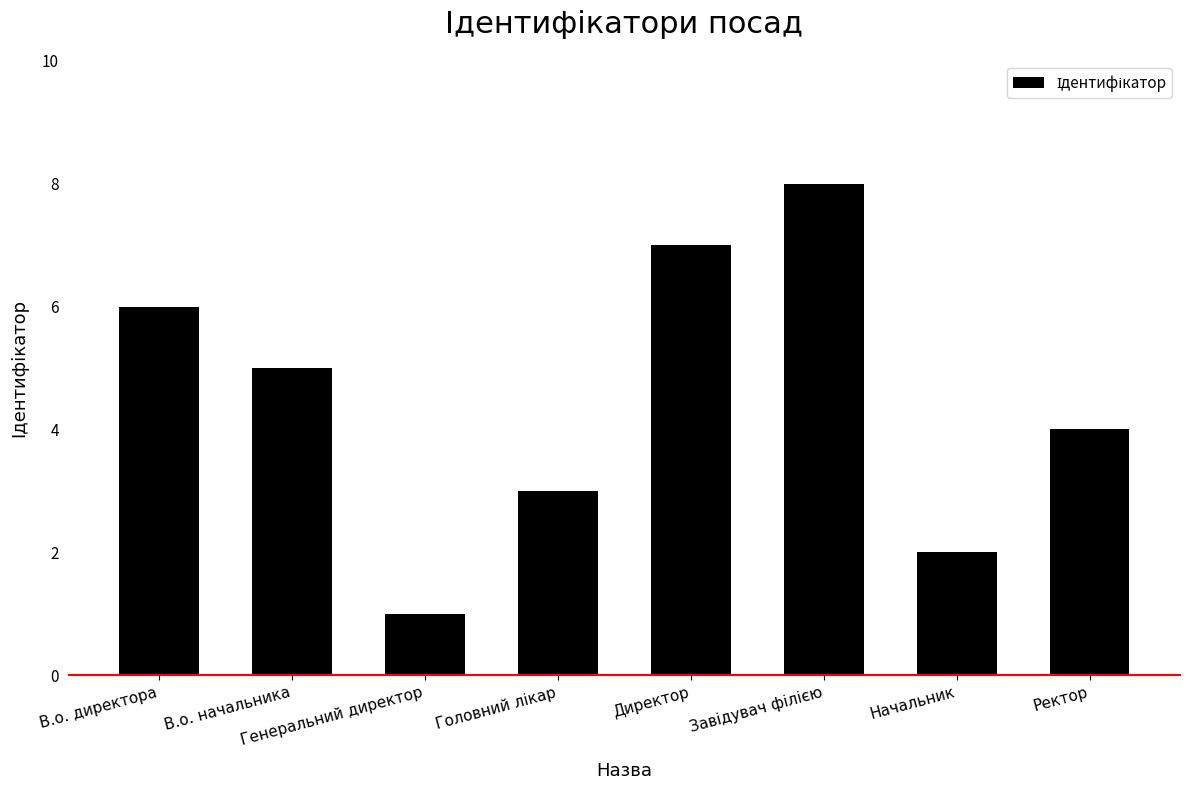

Is it true that the value at Начальник is 2?

True